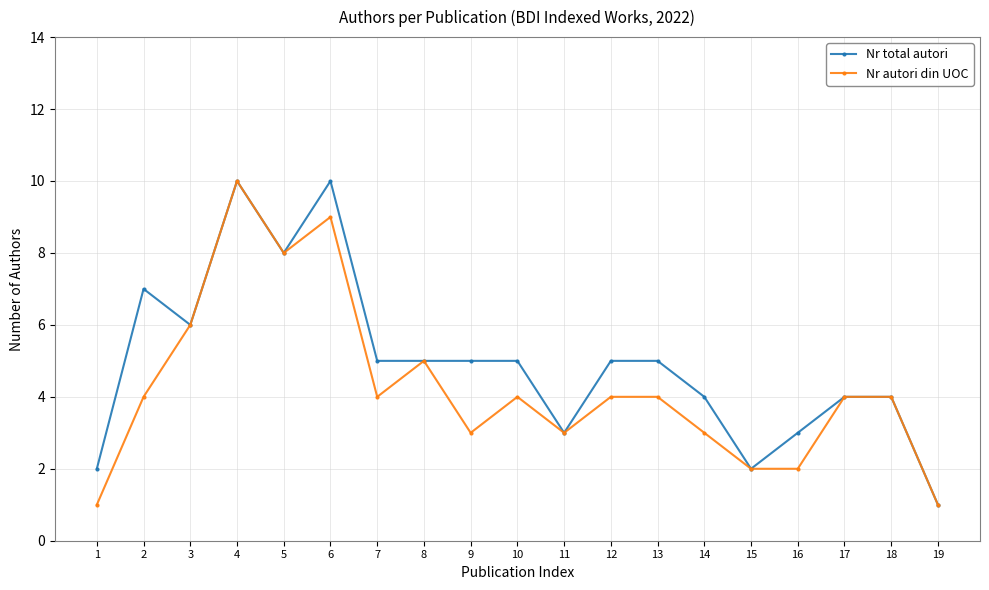

Rank the series at 13 from highest to lowest value.

Nr total autori, Nr autori din UOC